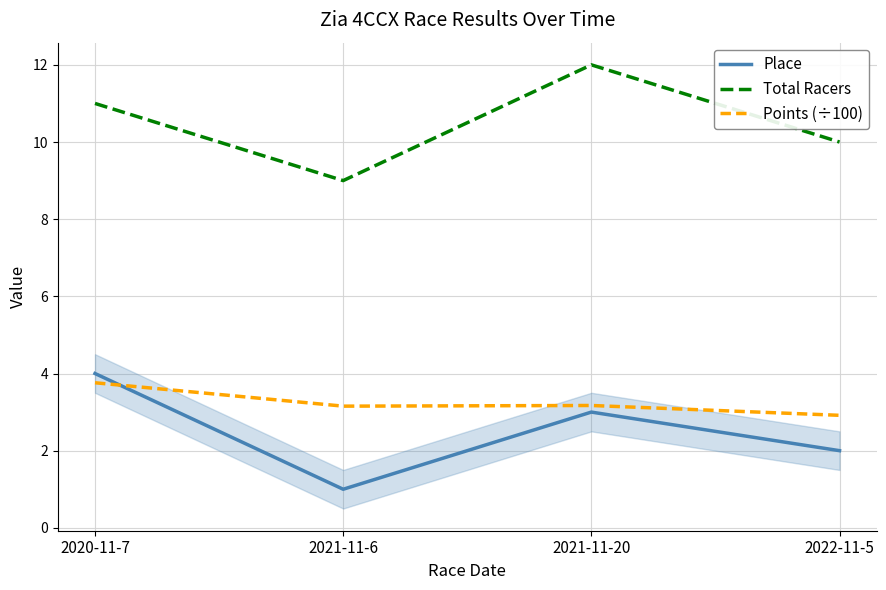

Where is Total Racers nearest to the value 10?

2022-11-5